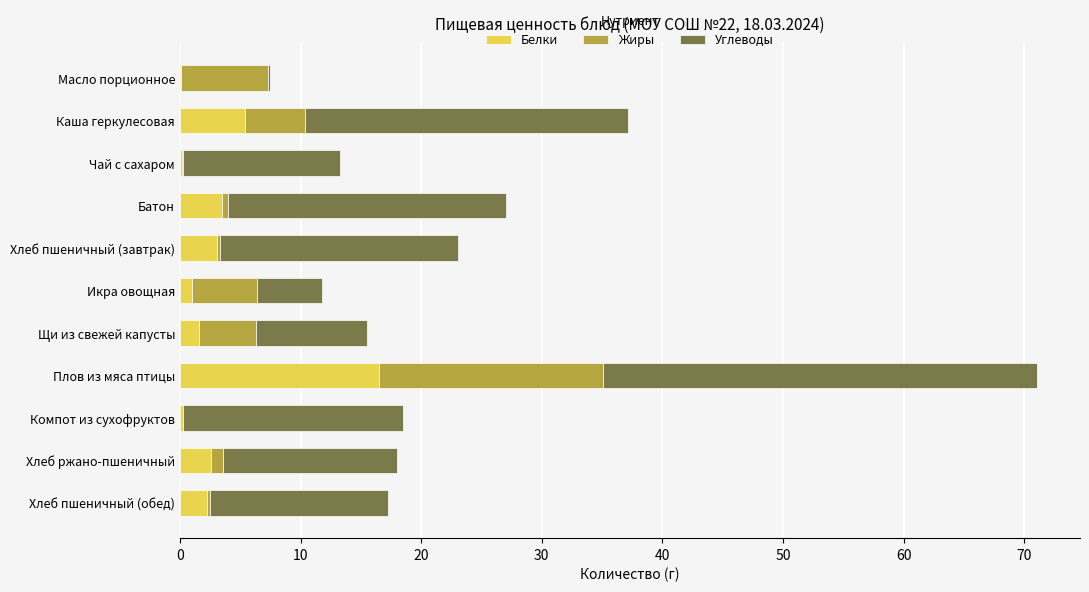

At which category is the sum across all series the highest?

Плов из мяса птицы